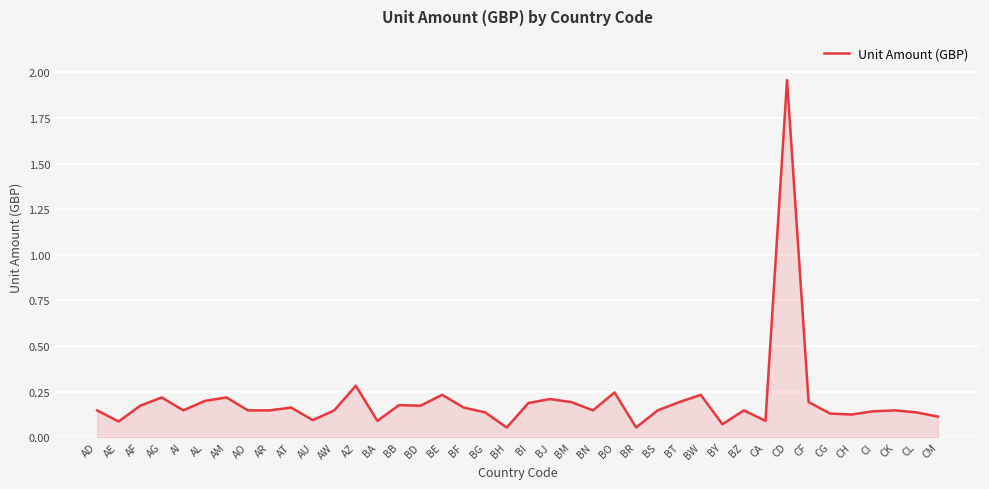

At which category does the chart reach its peak across all series?

CD